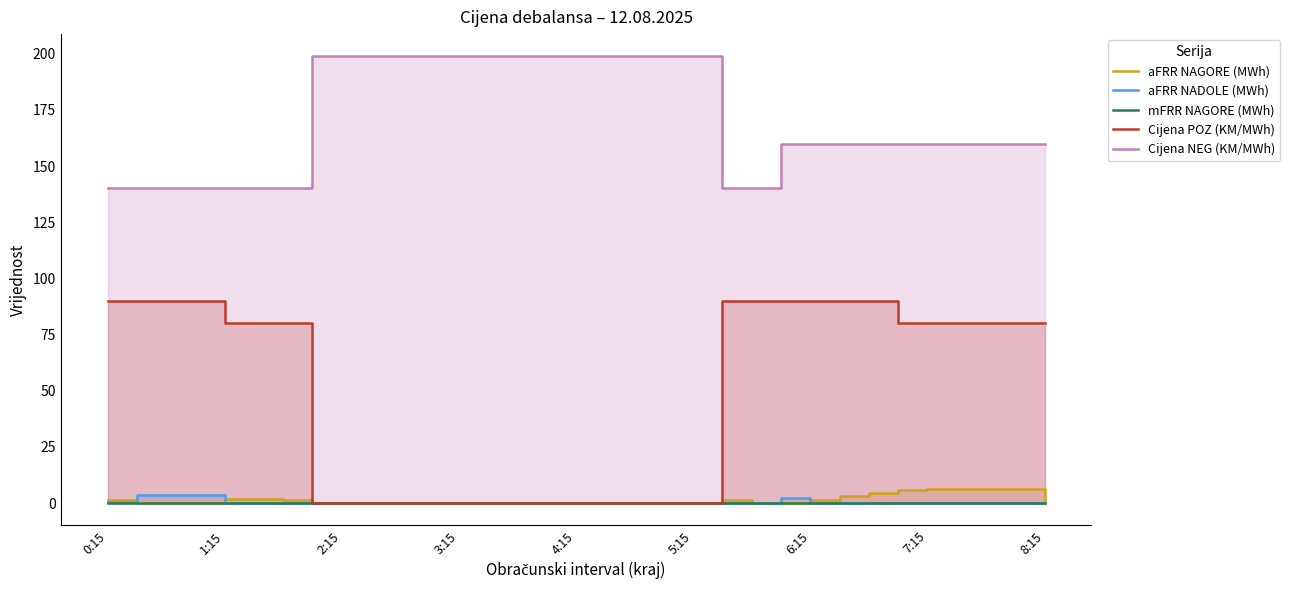

True or false: Cijena POZ (KM/MWh) and aFRR NAGORE (MWh) intersect in this chart.

False